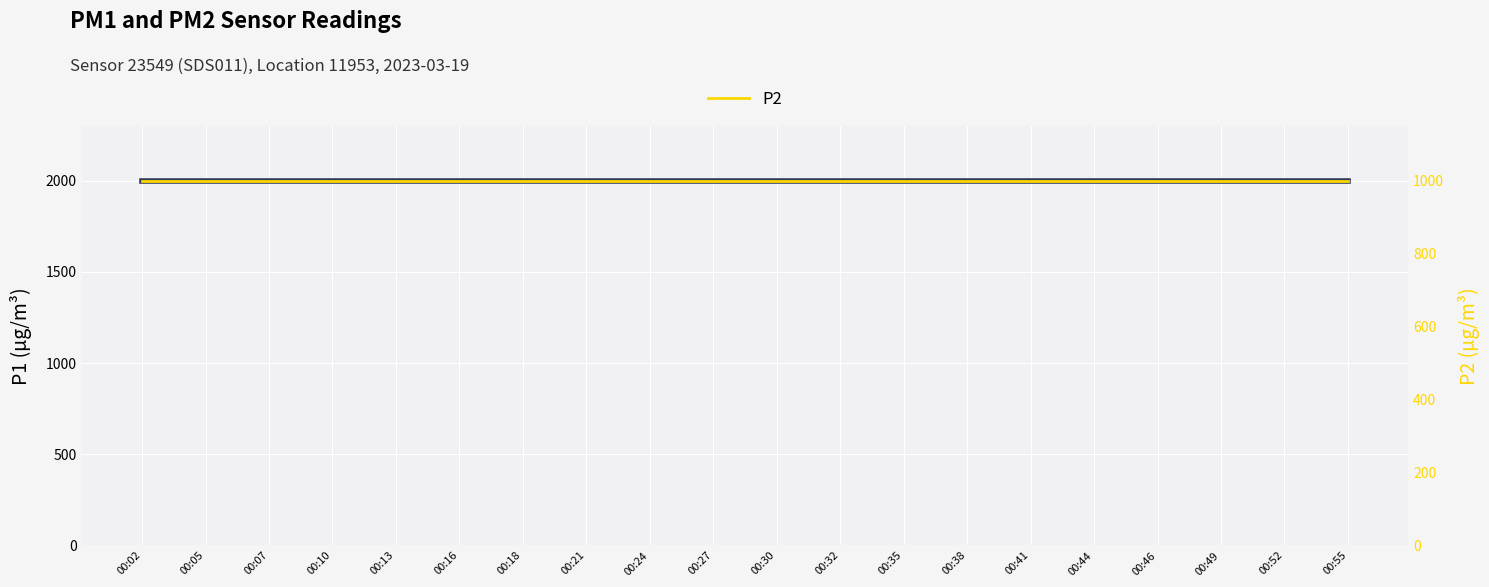

What is the value of the P2 point at the 16th from the left?

999.9